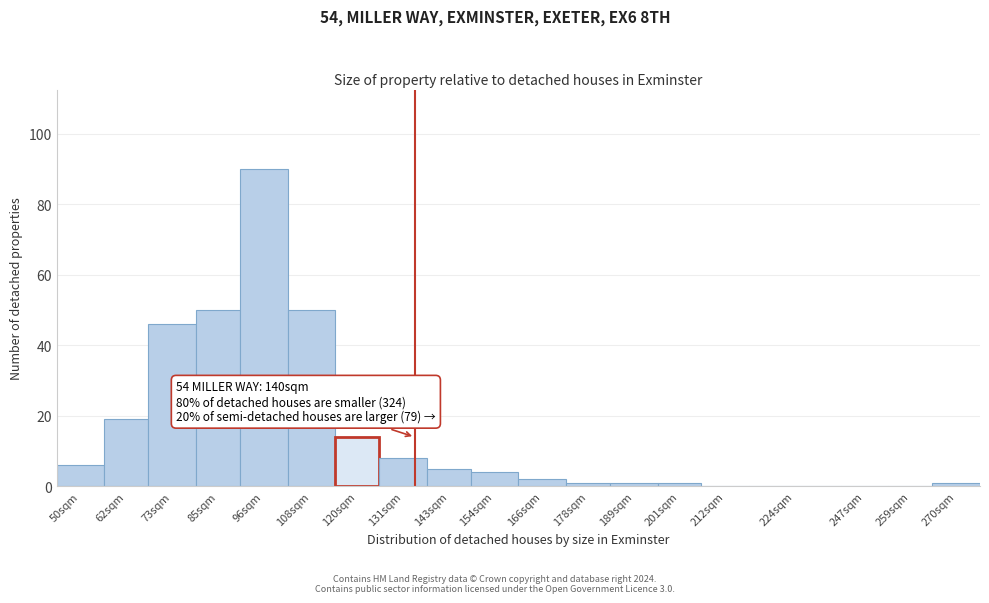

Reading left to right, list all the values displayed in this chart.

50sqm=6	62sqm=19	73sqm=46	85sqm=50	96sqm=90	108sqm=50	120sqm=14	131sqm=8	143sqm=5	154sqm=4	166sqm=2	178sqm=1	189sqm=1	201sqm=1	212sqm=0	224sqm=0	247sqm=0	259sqm=0	270sqm=1